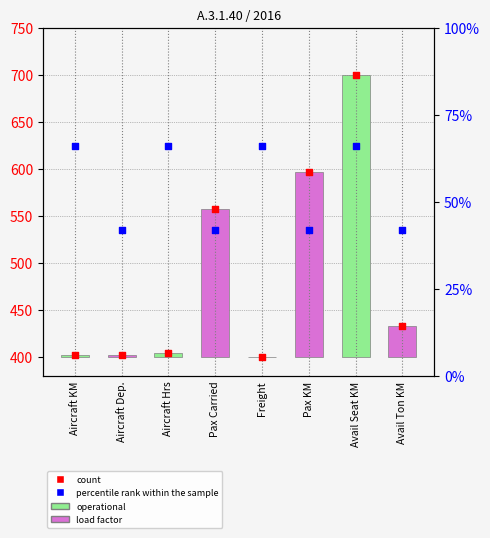

Which series has the widest spread of Y values?

count